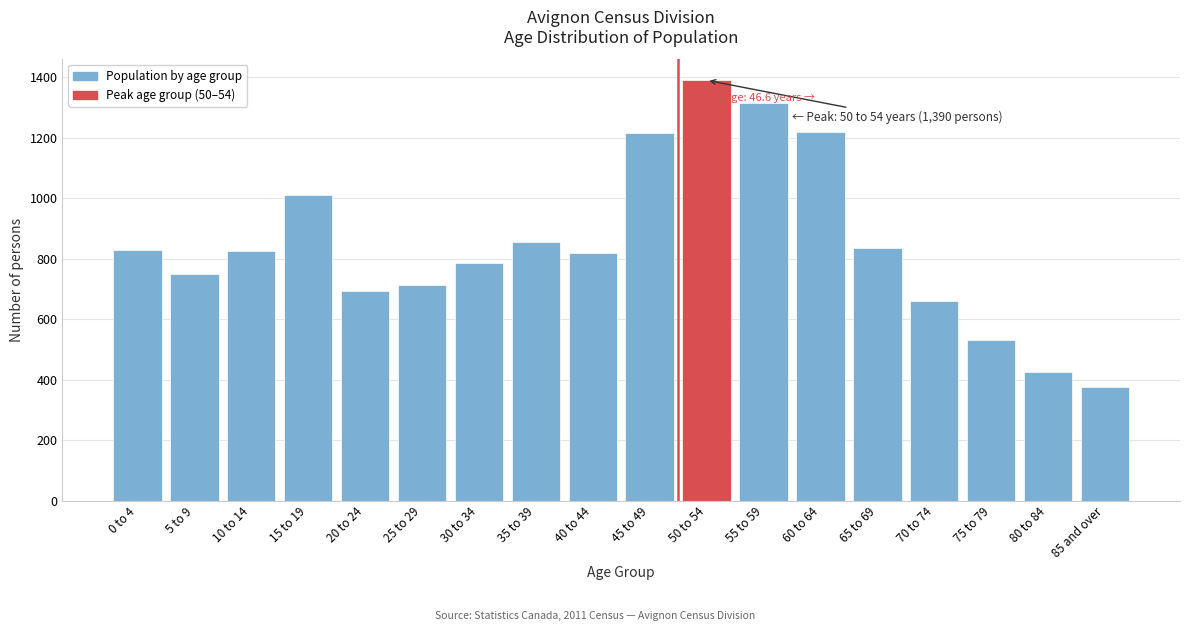

What is the approximate value at 50 to 54, to the nearest 50?

1400